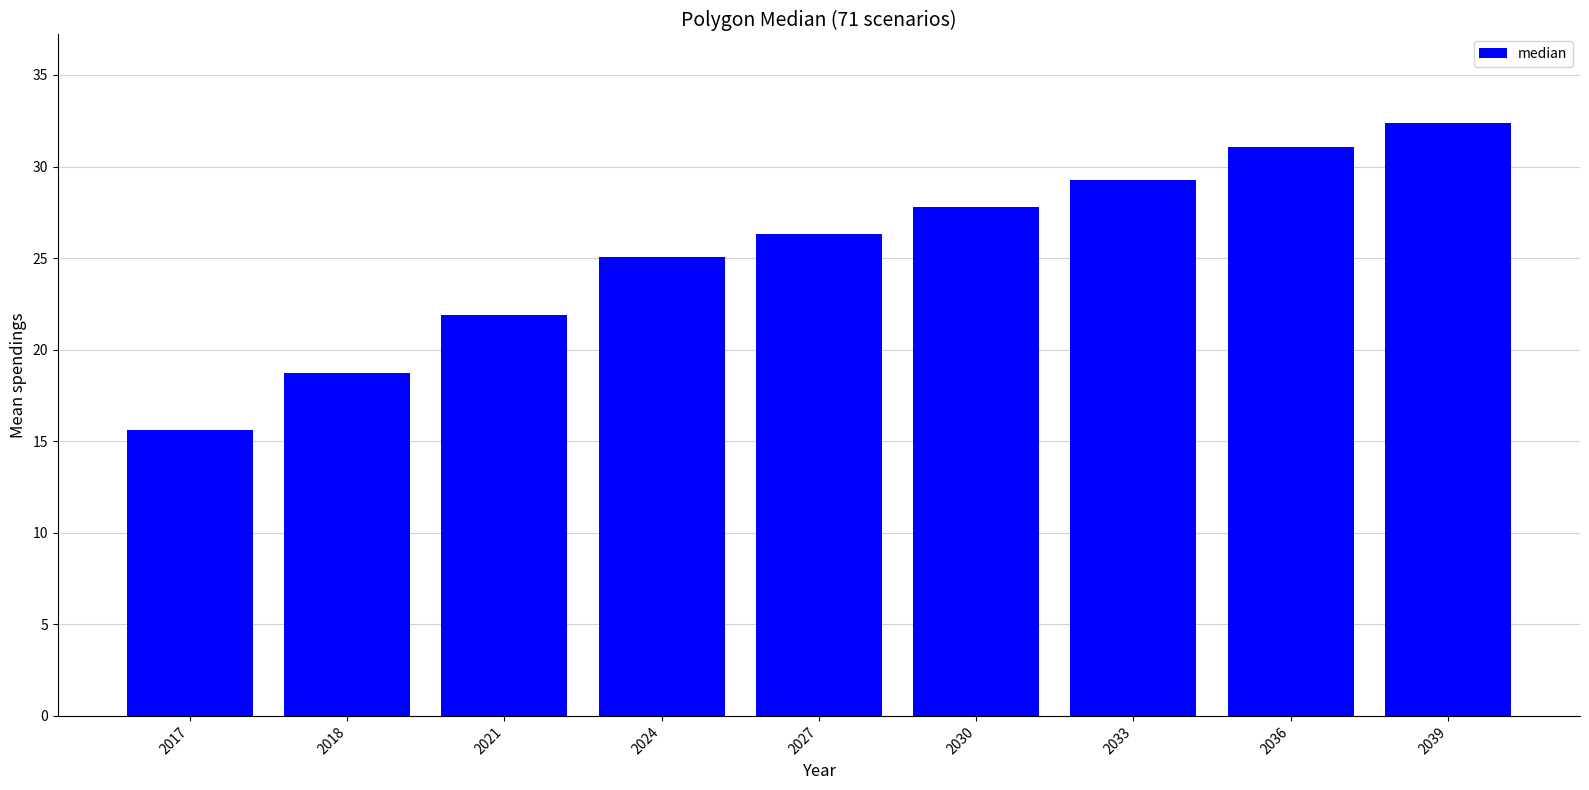

What is the difference between the values at 2036 and 2033?

1.8